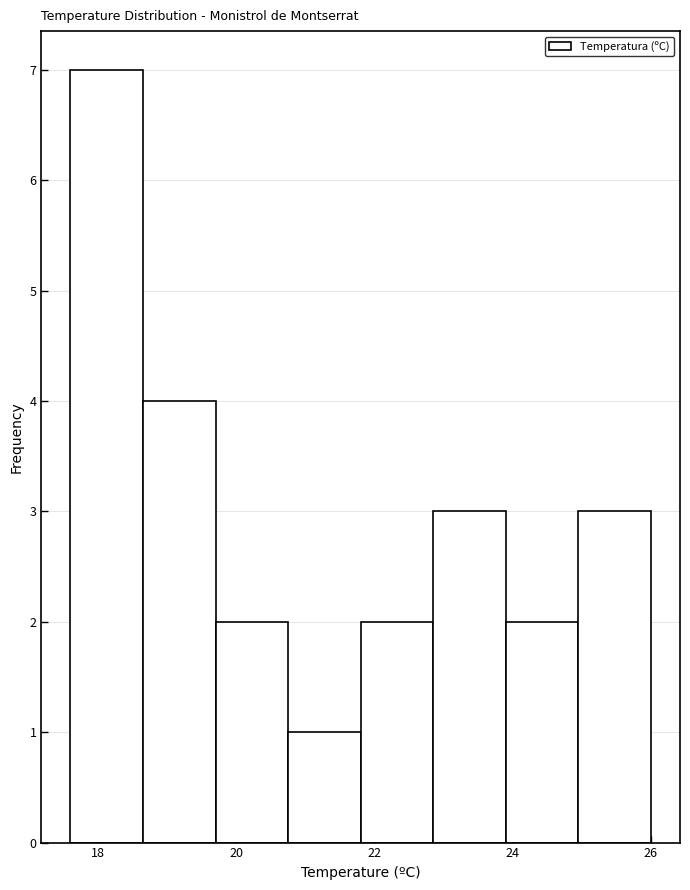

Reading left to right, transcribe this chart: for each bar, give the range it covers on the x-axis and its height. Neither the bar edges nor the heights are printed on the chart, so give them approximately, as read against the axes.

17.60 to 18.65: 7
18.65 to 19.70: 4
19.70 to 20.75: 2
20.75 to 21.80: 1
21.80 to 22.85: 2
22.85 to 23.90: 3
23.90 to 24.95: 2
24.95 to 26.00: 3